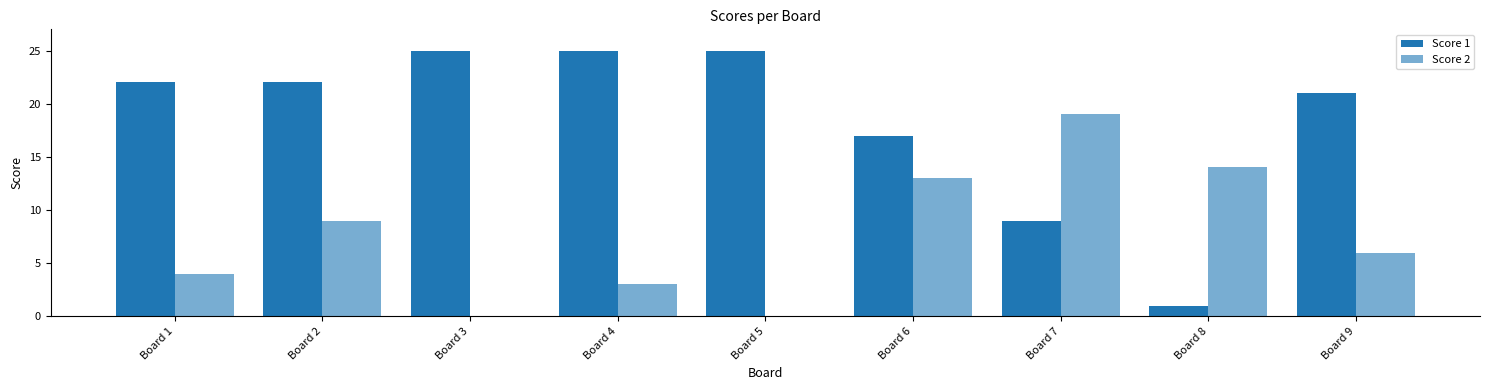

How many series are shown in this chart?

2